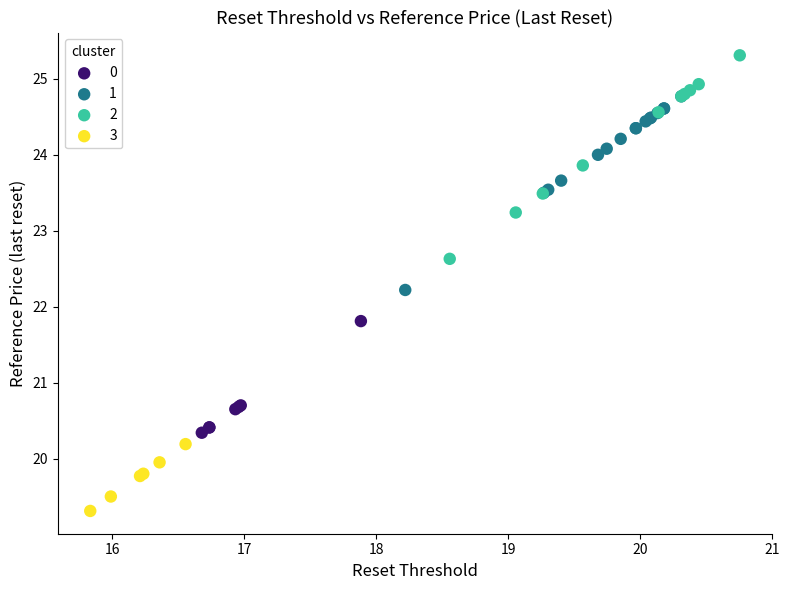

Which series has the largest Y range (max minus min)?

2